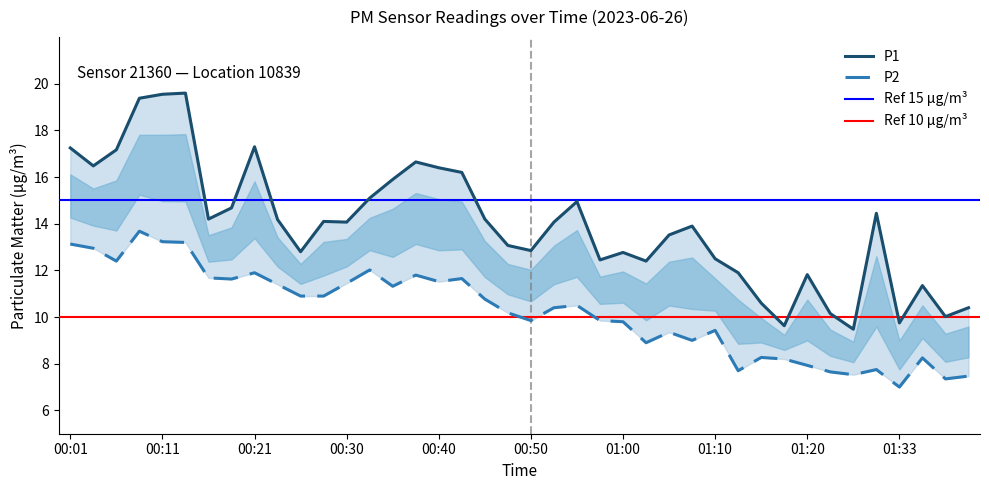

Between 01:02 and 01:30, which is larger?

01:30